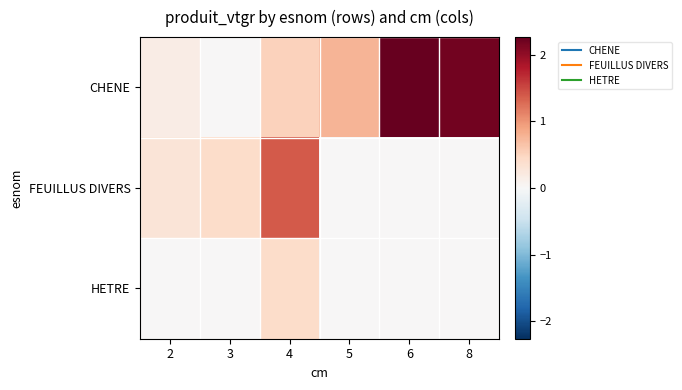

What is the maximum value shown in the chart?

2.3